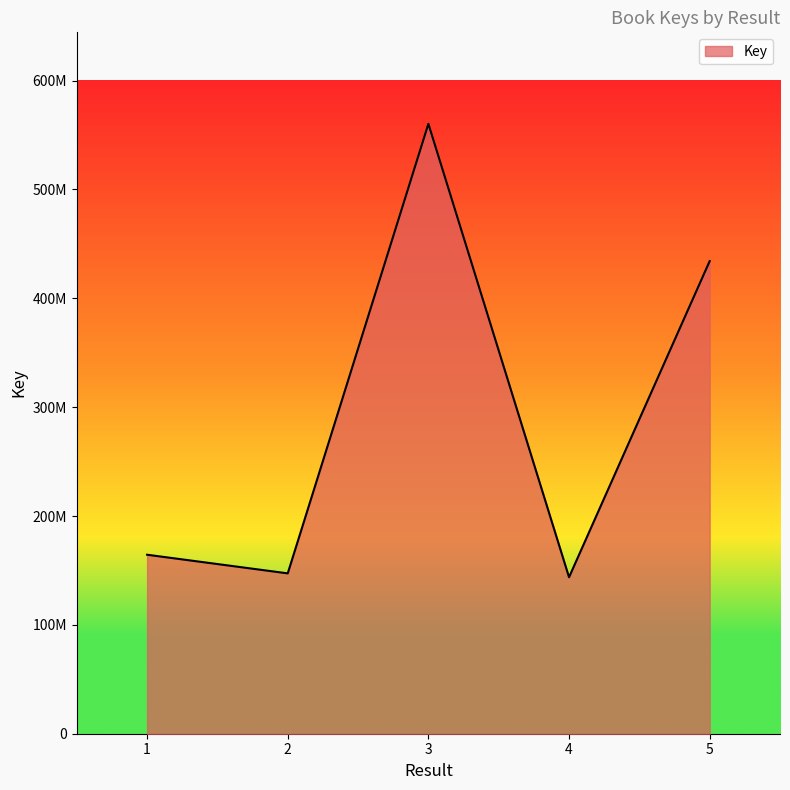

What is the difference between the maximum and minimum values?

416533770